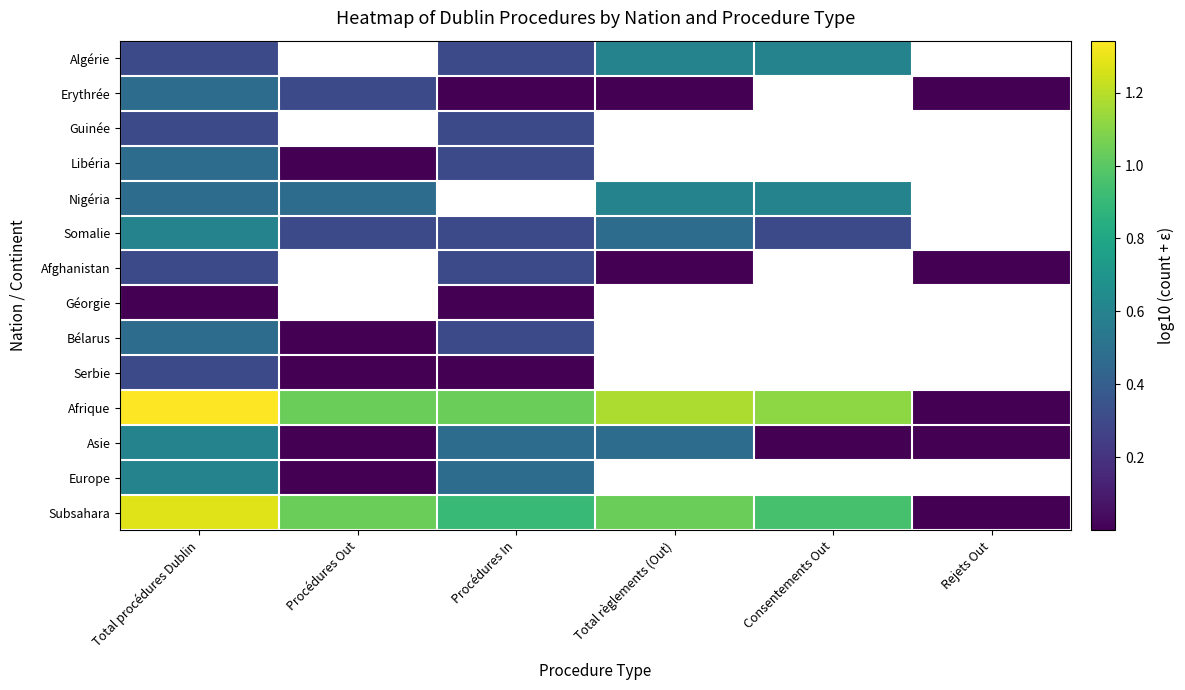

Is it true that Guinée equals 0.5 at Total procédures Dublin?

False